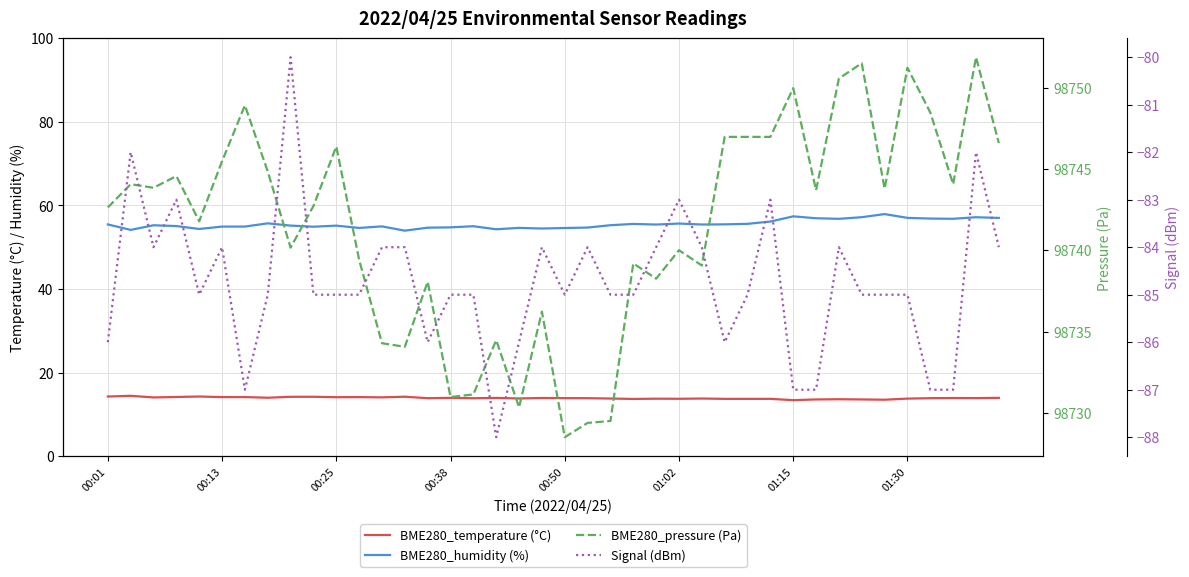

Reading left to right, what are all the values shown in this chart?

BME280_temperature (°C): 14.3	14.4	14.1	14.2	14.3	14.1	14.2	14.0	14.2	14.2	14.1	14.1	14.1	14.2	13.9	14.0	13.9	13.9	13.8	13.9	13.9	13.9	13.8	13.7	13.8	13.7	13.8	13.7	13.7	13.7	13.4	13.6	13.6	13.6	13.5	13.8	13.9	13.9	13.9	14.0
BME280_humidity (%): 55.5	54.1	55.2	55.1	54.4	54.9	54.9	55.7	55.2	54.9	55.2	54.6	55.0	54.0	54.7	54.8	55.0	54.3	54.6	54.5	54.6	54.7	55.3	55.6	55.4	55.7	55.4	55.5	55.6	56.1	57.4	56.9	56.8	57.2	57.9	57.0	56.9	56.8	57.2	57.0
BME280_pressure (Pa): 98742.6	98744.1	98743.8	98744.6	98741.8	98745.5	98748.9	98744.8	98740.2	98742.7	98746.4	98739.4	98734.3	98734.1	98738.1	98731.0	98731.1	98734.5	98730.3	98736.2	98728.5	98729.4	98729.5	98739.2	98738.2	98740.0	98739.1	98747.0	98747.0	98747.0	98750.0	98743.7	98750.6	98751.5	98743.8	98751.2	98748.5	98744.1	98751.9	98746.6
Signal (dBm): -86.0	-82.0	-84.0	-83.0	-85.0	-84.0	-87.0	-85.0	-80.0	-85.0	-85.0	-85.0	-84.0	-84.0	-86.0	-85.0	-85.0	-88.0	-86.0	-84.0	-85.0	-84.0	-85.0	-85.0	-84.0	-83.0	-84.0	-86.0	-85.0	-83.0	-87.0	-87.0	-84.0	-85.0	-85.0	-85.0	-87.0	-87.0	-82.0	-84.0